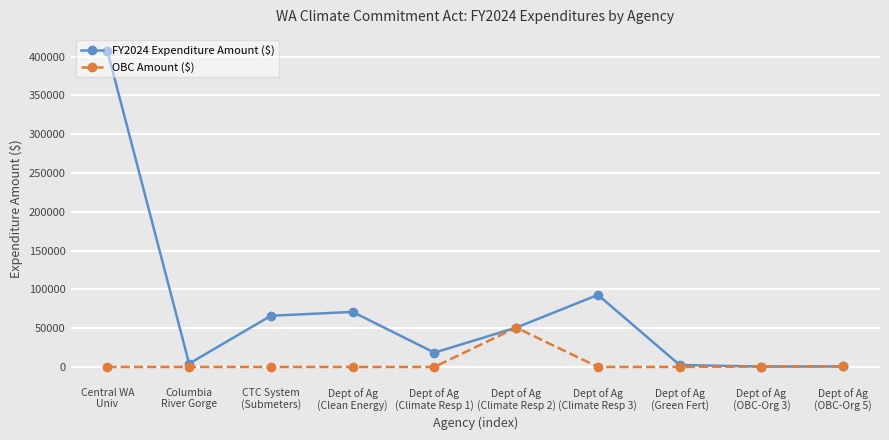

What is the difference between the maximum and second lowest values in the OBC Amount ($) series?

50686